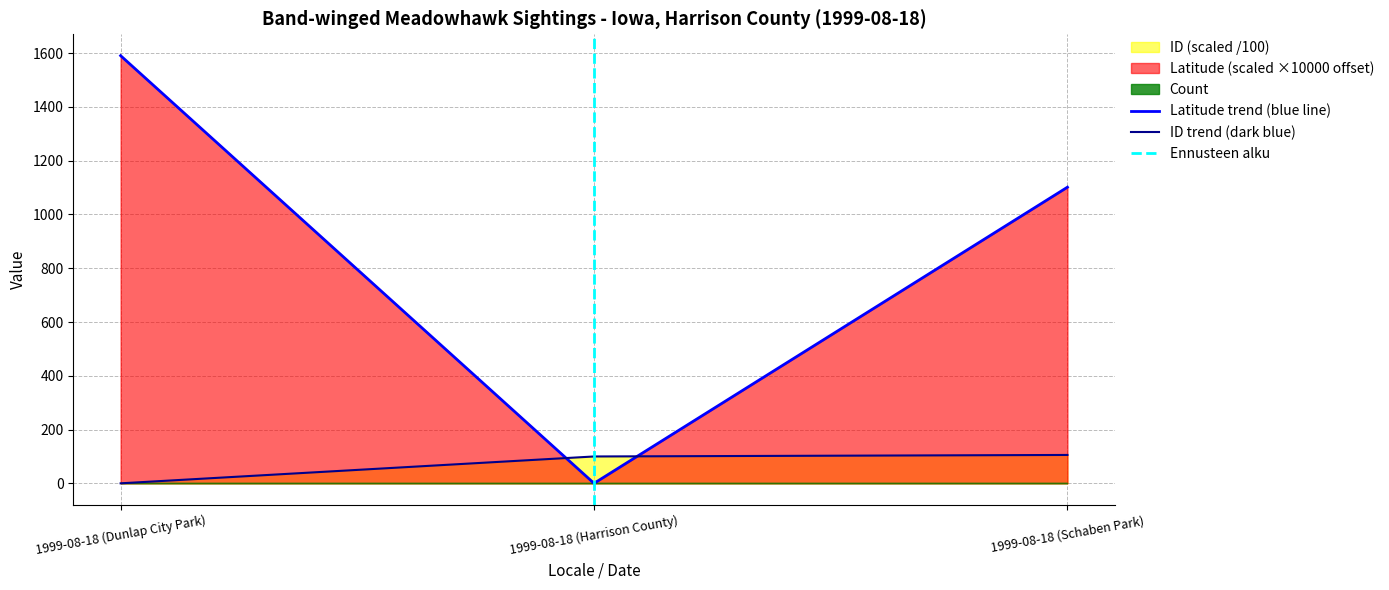

Rank the categories by Latitude value from lowest to highest.

1999-08-18 (Harrison County), 1999-08-18 (Schaben Park), 1999-08-18 (Dunlap City Park)